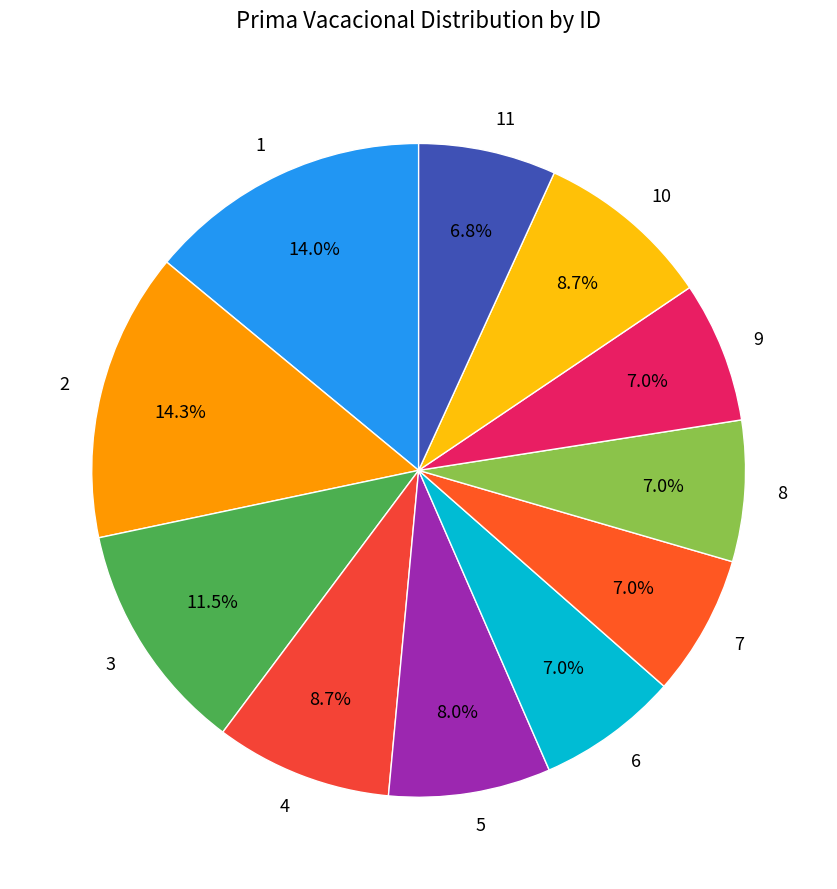

Approximately how many times larger is the value at 1 compared to 11?

2.1